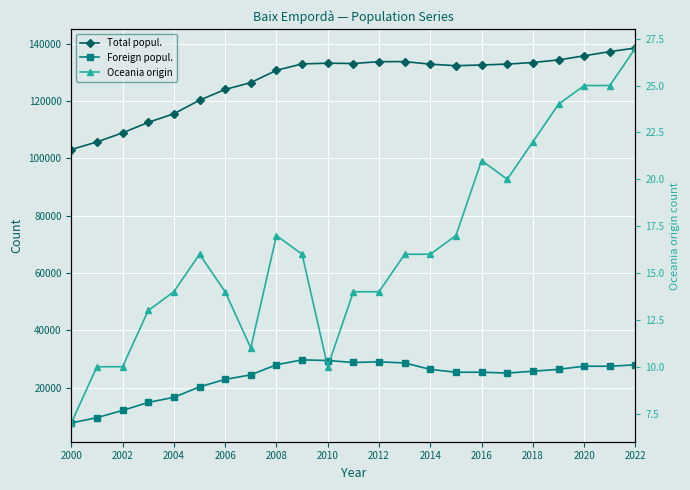

What is the sum of all Foreign popul. values?

538036